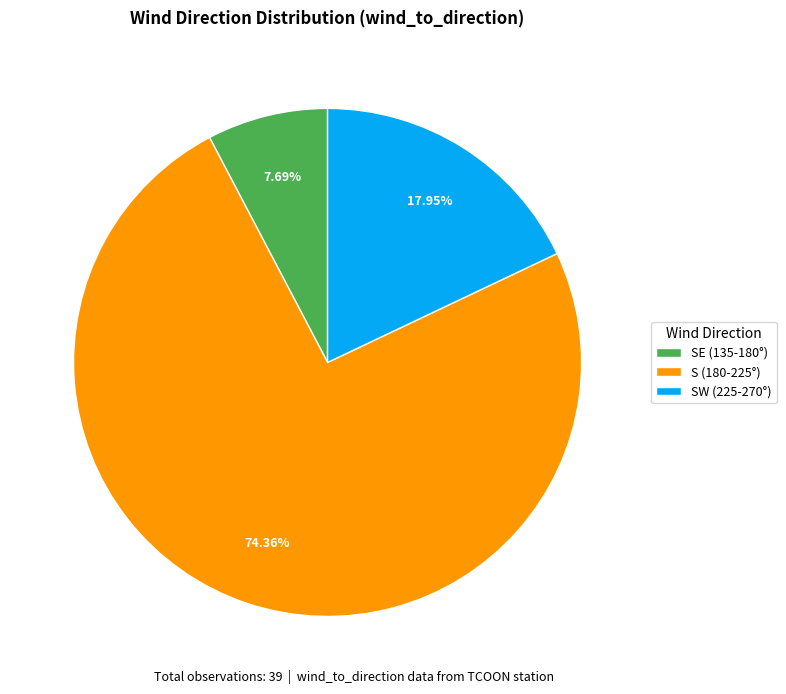

Which category has the biggest portion of the pie?

S (180-225°)